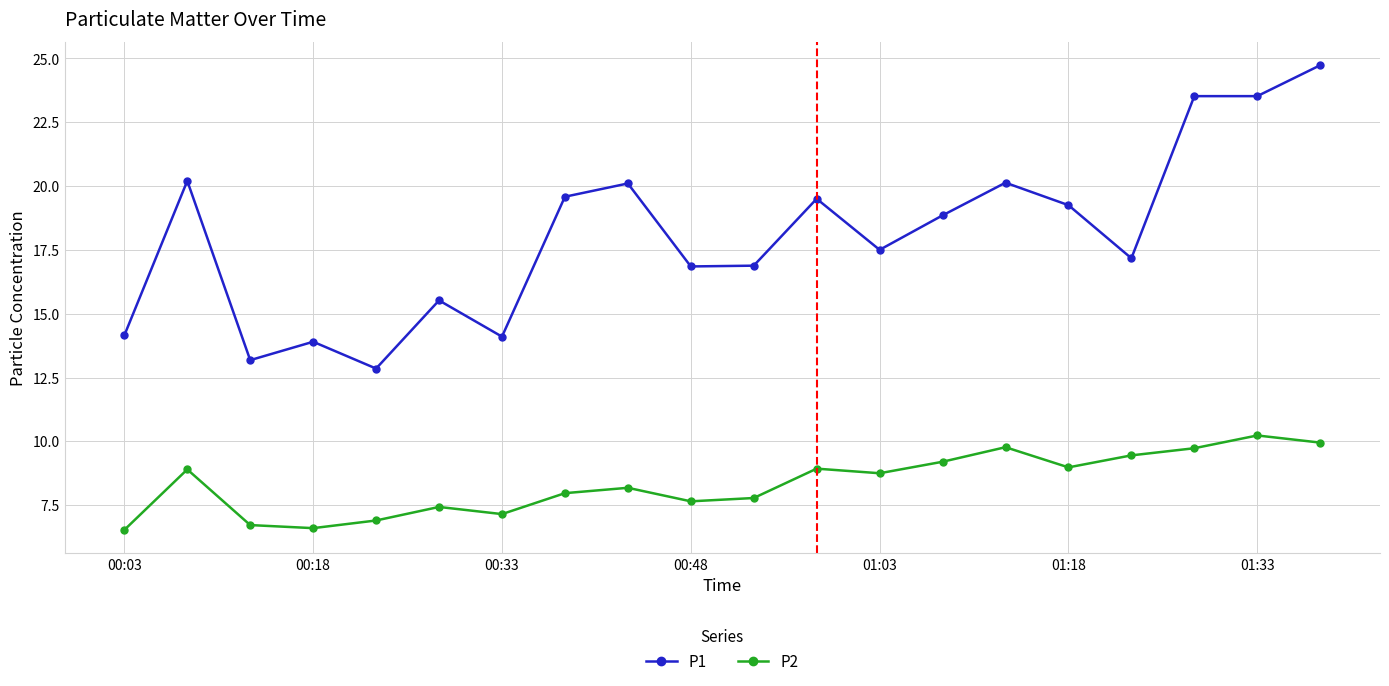

Rank the series by their average value, from lowest to highest.

P2, P1